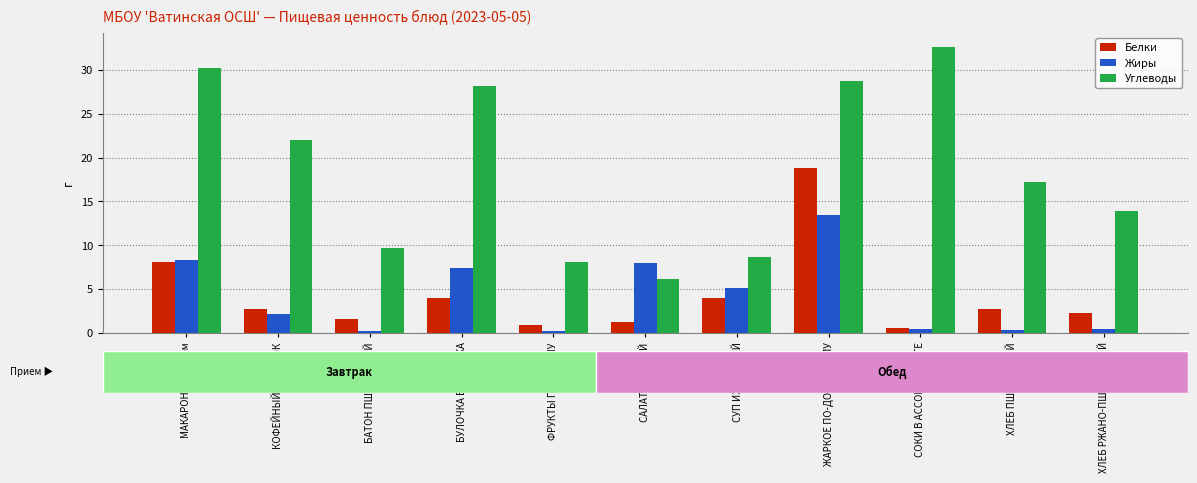

The value of Углеводы at БАТОН ПШЕНИЧНЫЙ is 15.7. True or false?

False